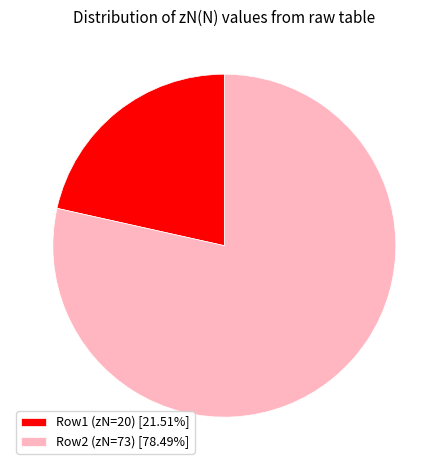

Is the sum of Row1 (zN=20) [21.51%] and Row2 (zN=73) [78.49%] greater than half?

Yes